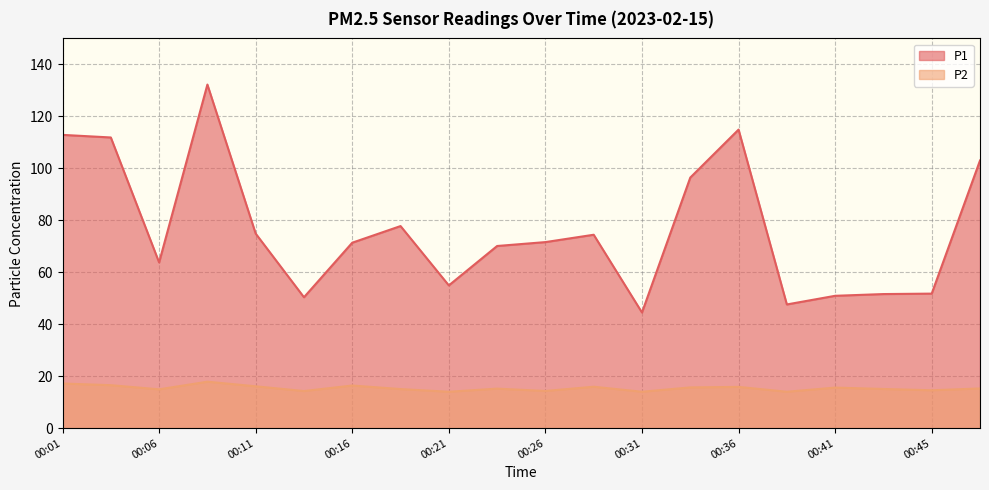

Reading left to right, extract all data points from this chart.

P1: 112.9	111.9	63.8	132.2	74.9	50.4	71.4	77.8	54.9	70.1	71.6	74.4	44.5	96.4	114.9	47.6	50.9	51.6	51.8	103.0
P2: 17.2	16.5	14.9	17.9	16.1	14.3	16.4	15.0	14.0	15.2	14.3	15.9	14.0	15.7	15.9	14.0	15.6	15.1	14.6	15.3